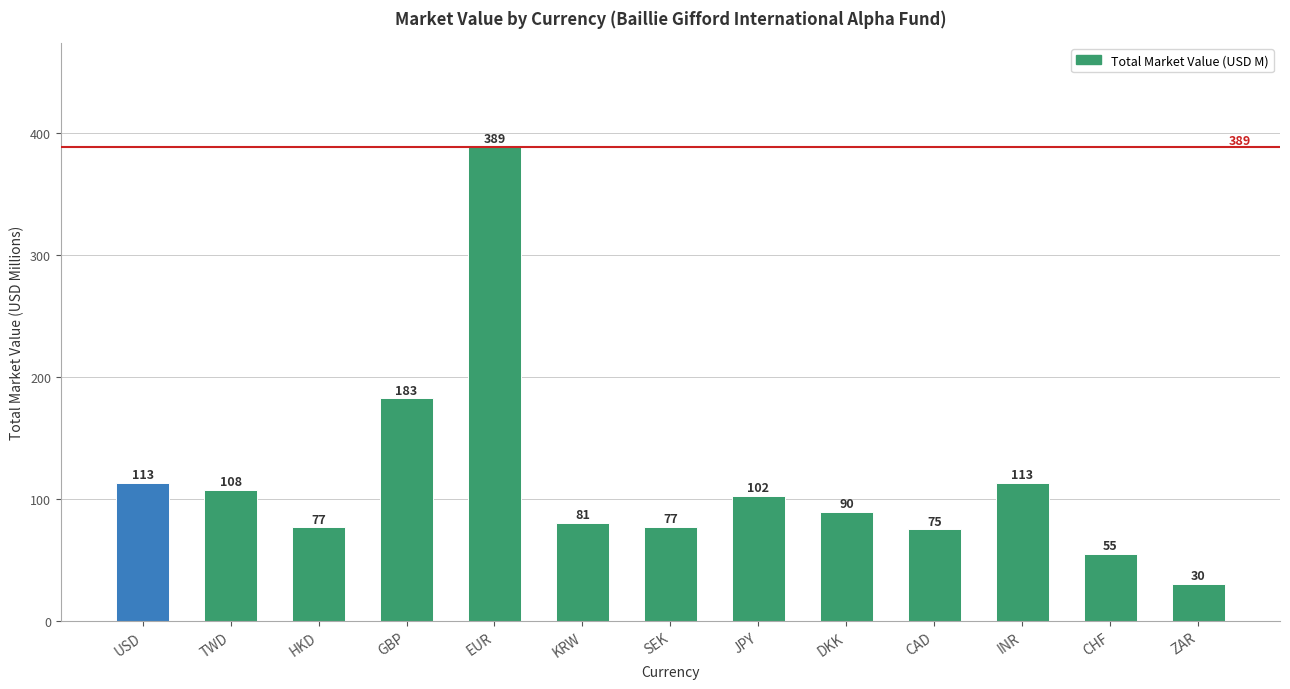

Approximately how many times larger is the value at ZAR compared to HKD?

0.4